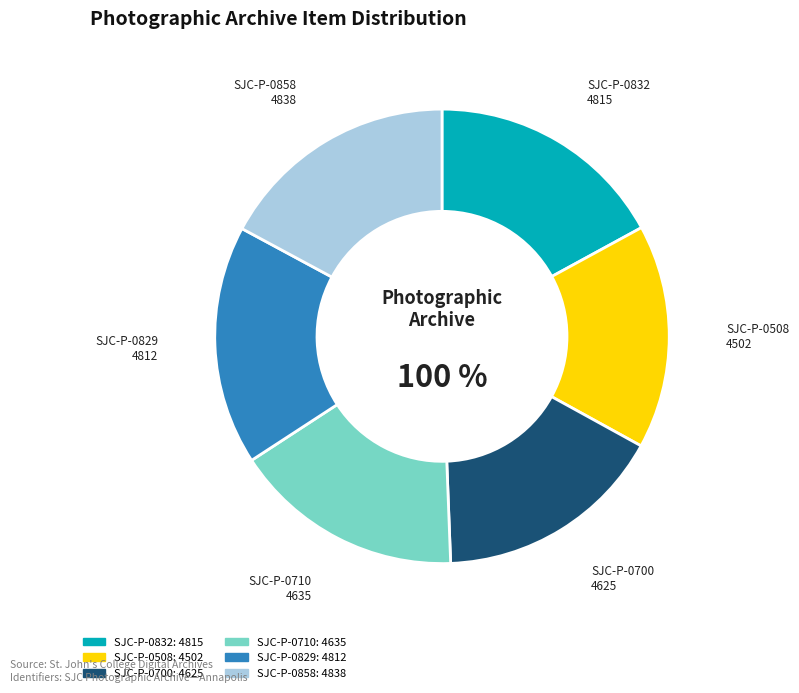

Is the sum of SJC-P-0710 and SJC-P-0858 greater than half?

No